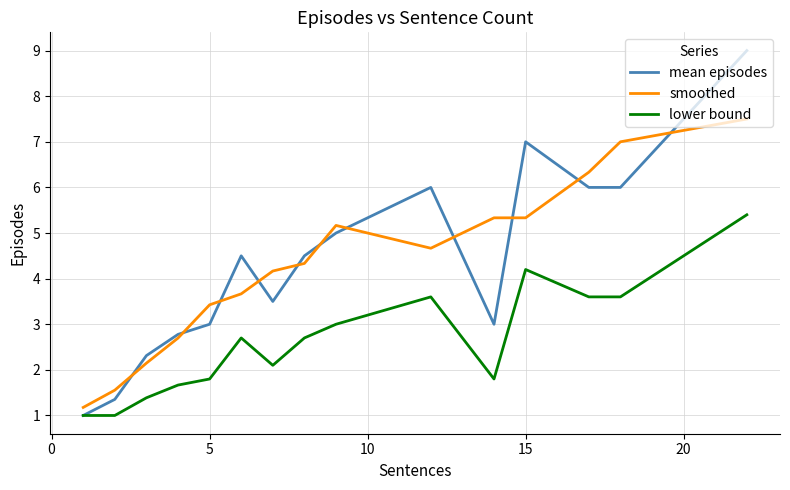

What is the difference between the maximum and second lowest values in the mean episodes series?

7.6